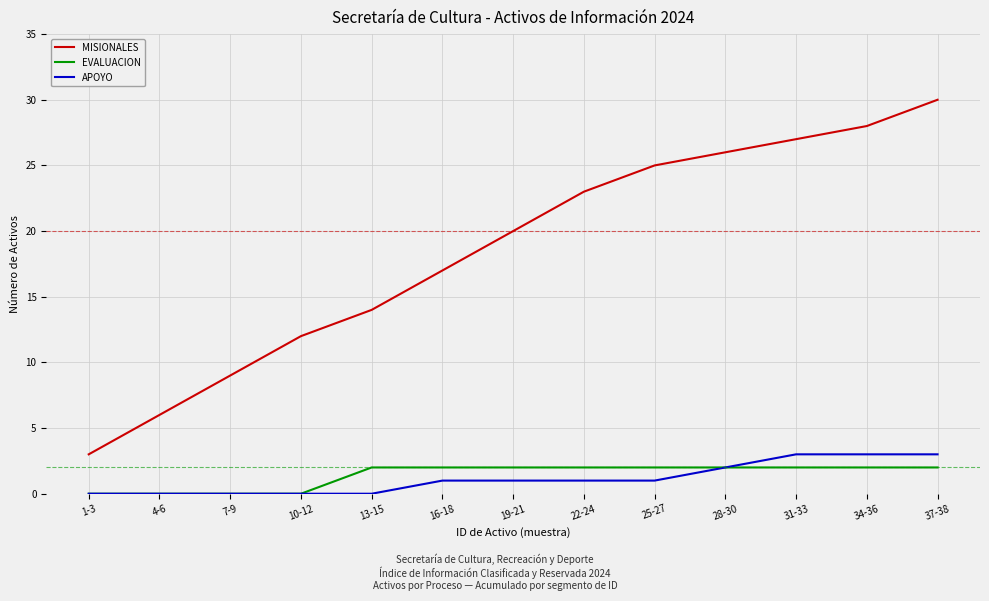

Is this an area chart (filled region under the line)?

No